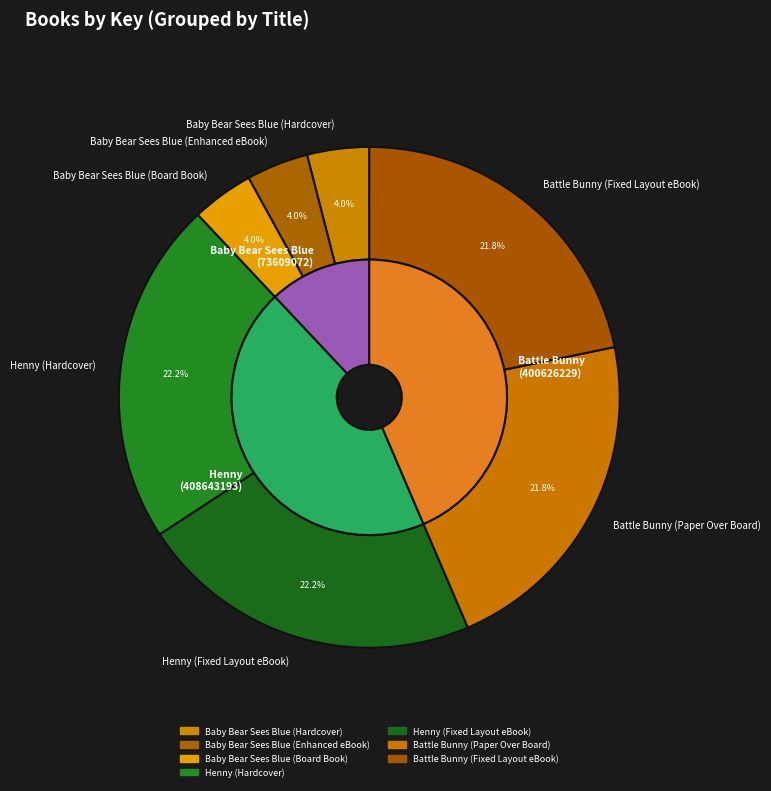

What portion of the pie excludes Baby Bear Sees Blue (Board Book)?

96.0%